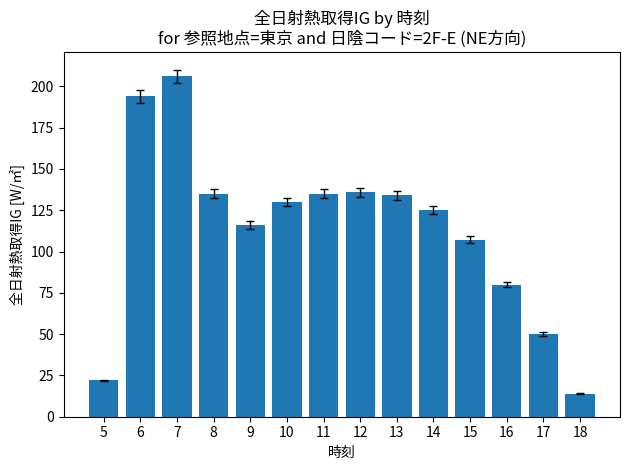

Which label corresponds to the largest value in the chart?

7